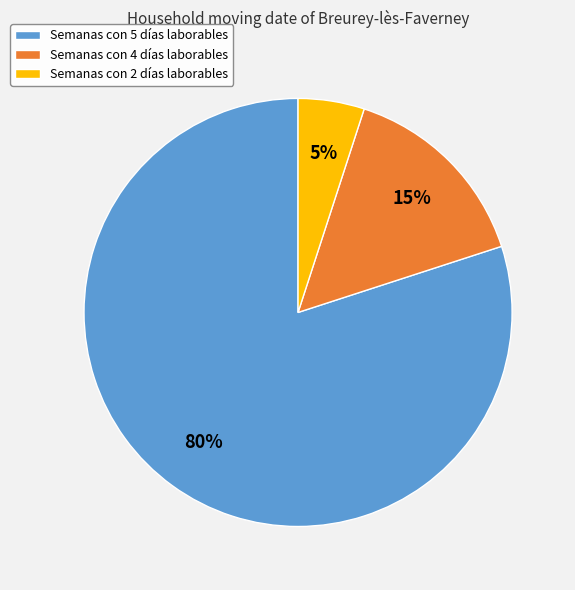

Which category has the smallest portion of the pie?

Semanas con 2 días laborables